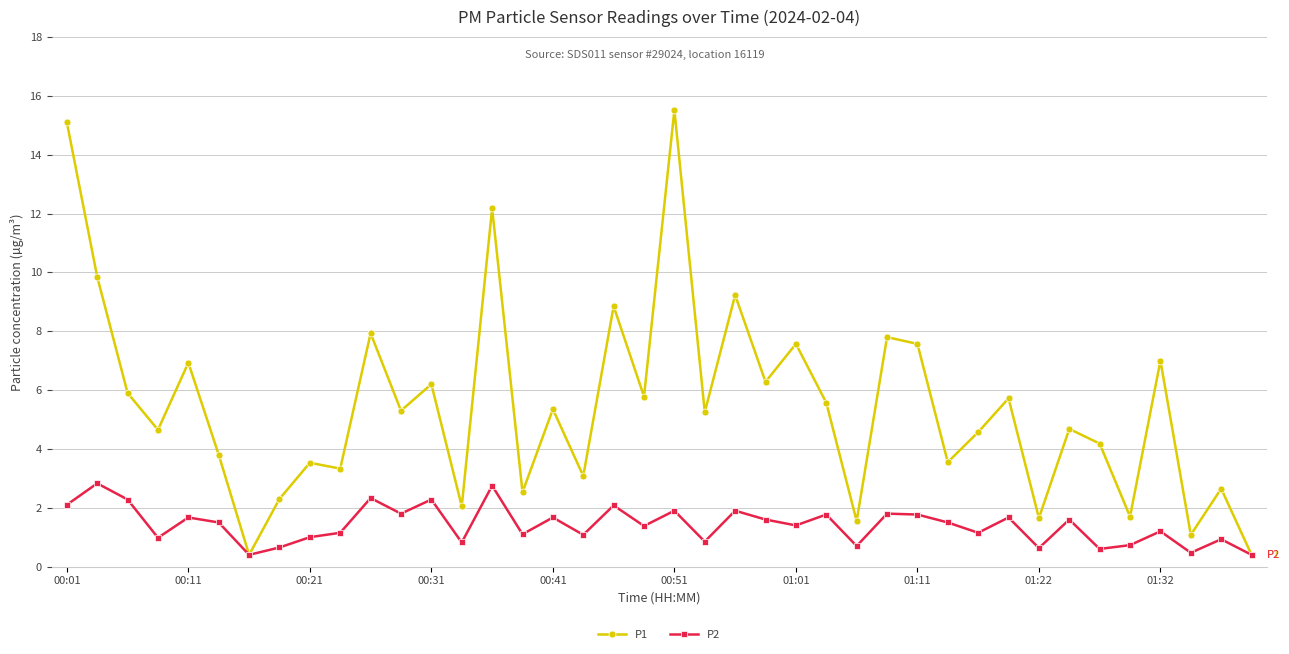

List the series in order of their overall mean, lowest first.

P2, P1